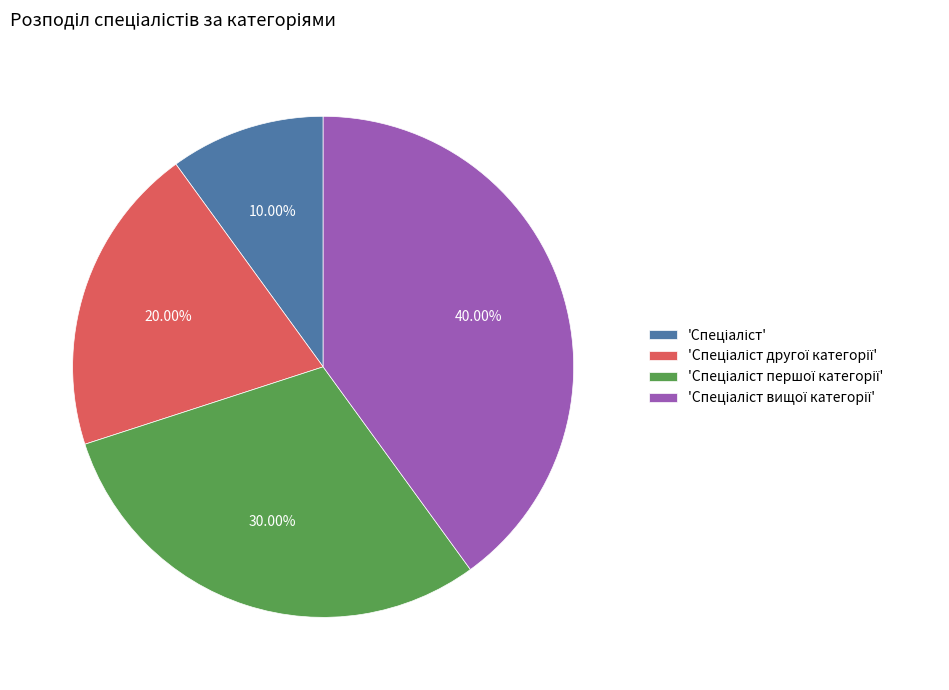

Is there a majority slice in this chart?

No